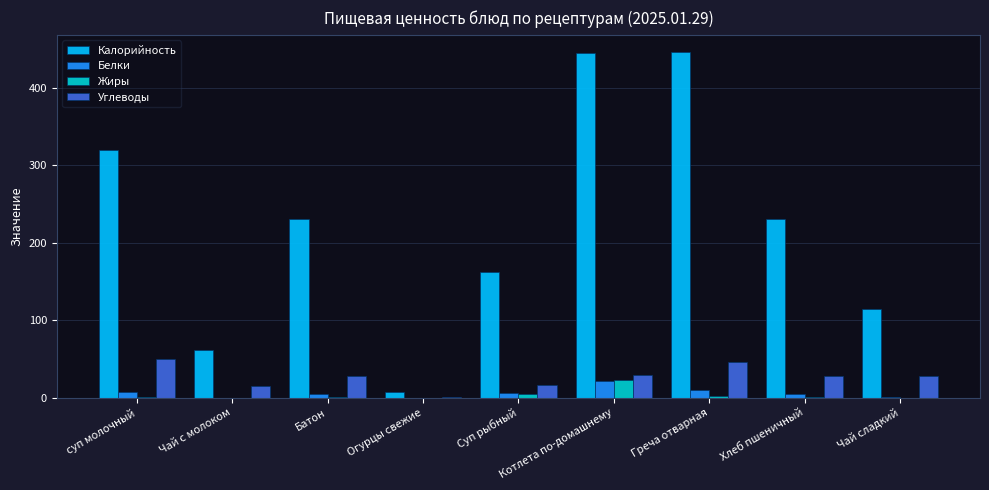

Between Суп рыбный and Греча отварная, which series saw the biggest shift?

Калорийность